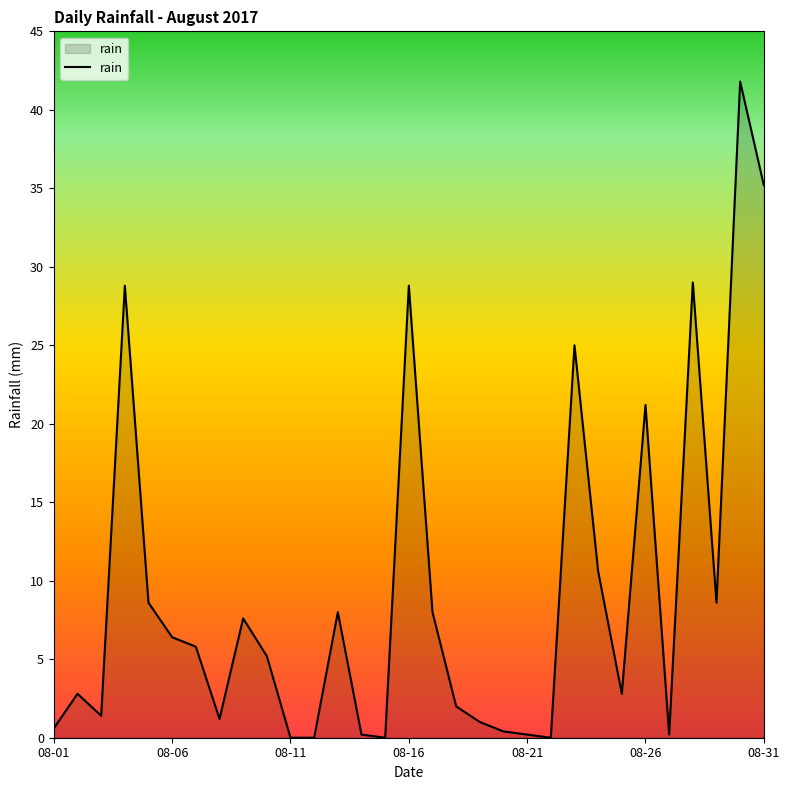

Does the chart have visible grid lines?

No